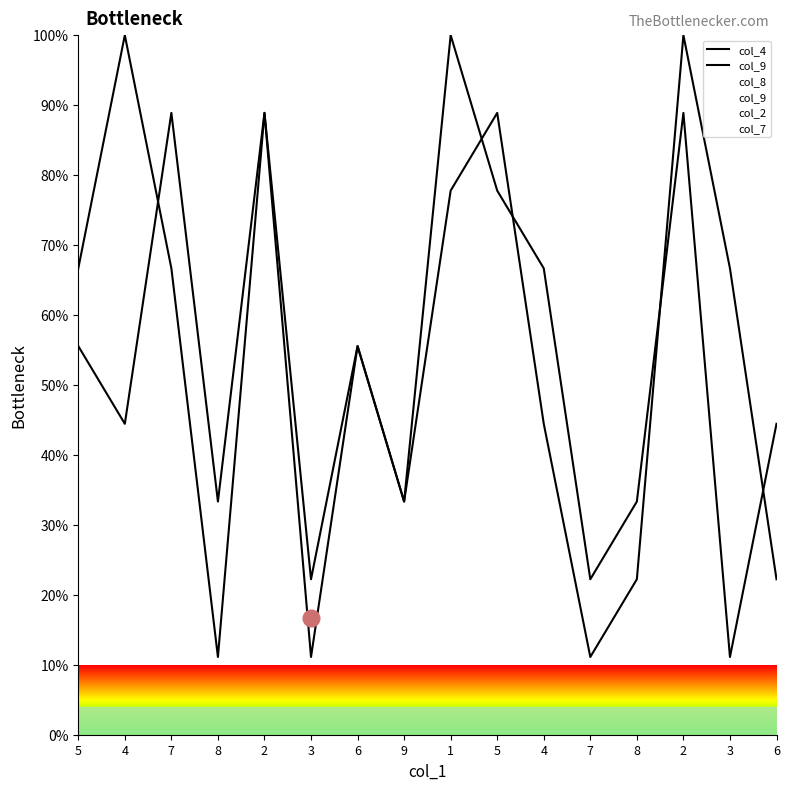

Which series ends up on top after the final intersection of col_9 and col_4?

col_9